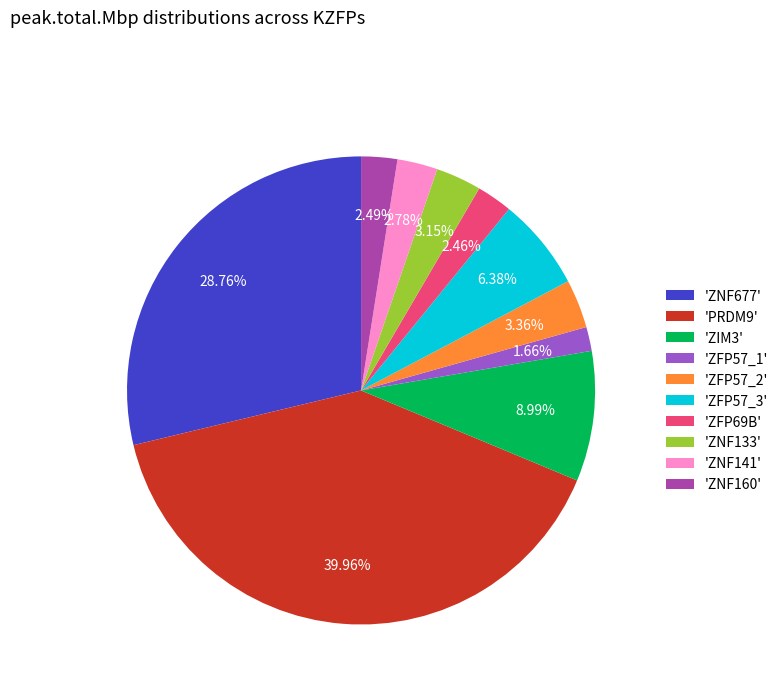

Which has a higher value, 'ZFP57_3' or 'ZNF160'?

'ZFP57_3'